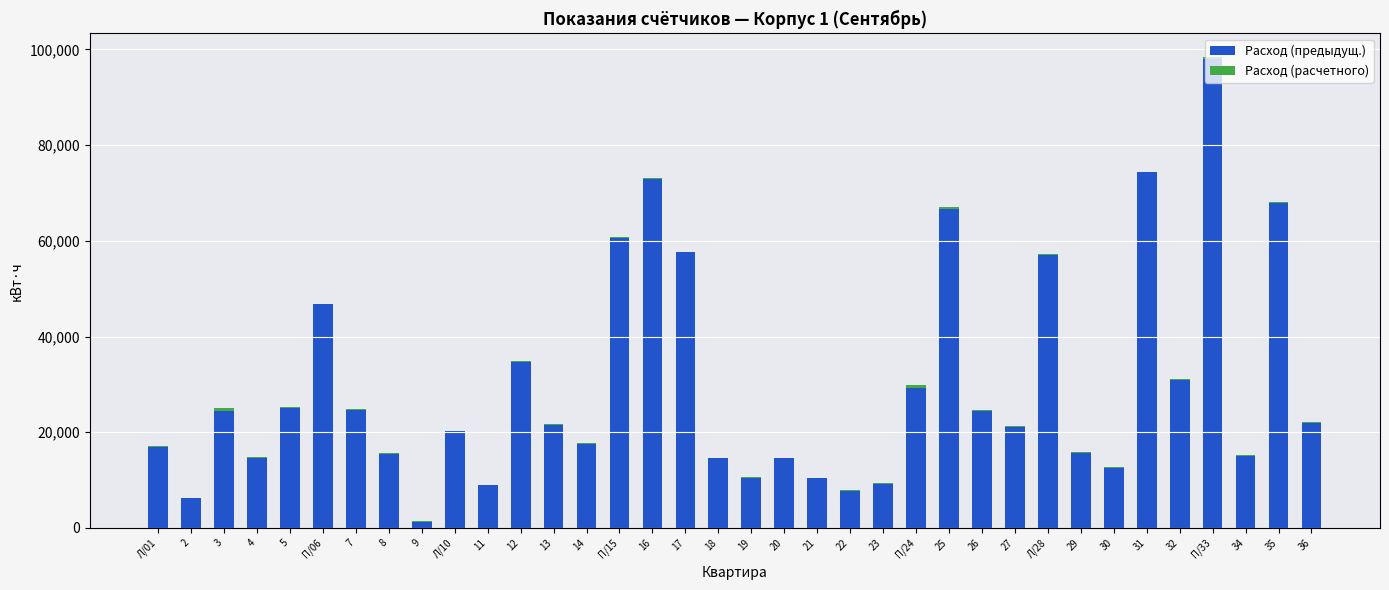

Which category has the highest value in the Расход (предыдущ.) series?

П/33